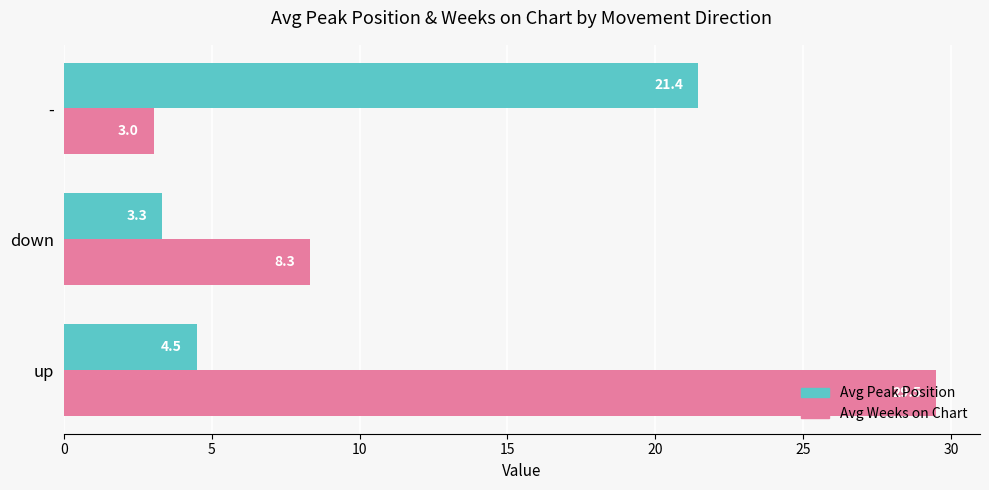

The value of Avg Peak Position at down is 5.3. True or false?

False